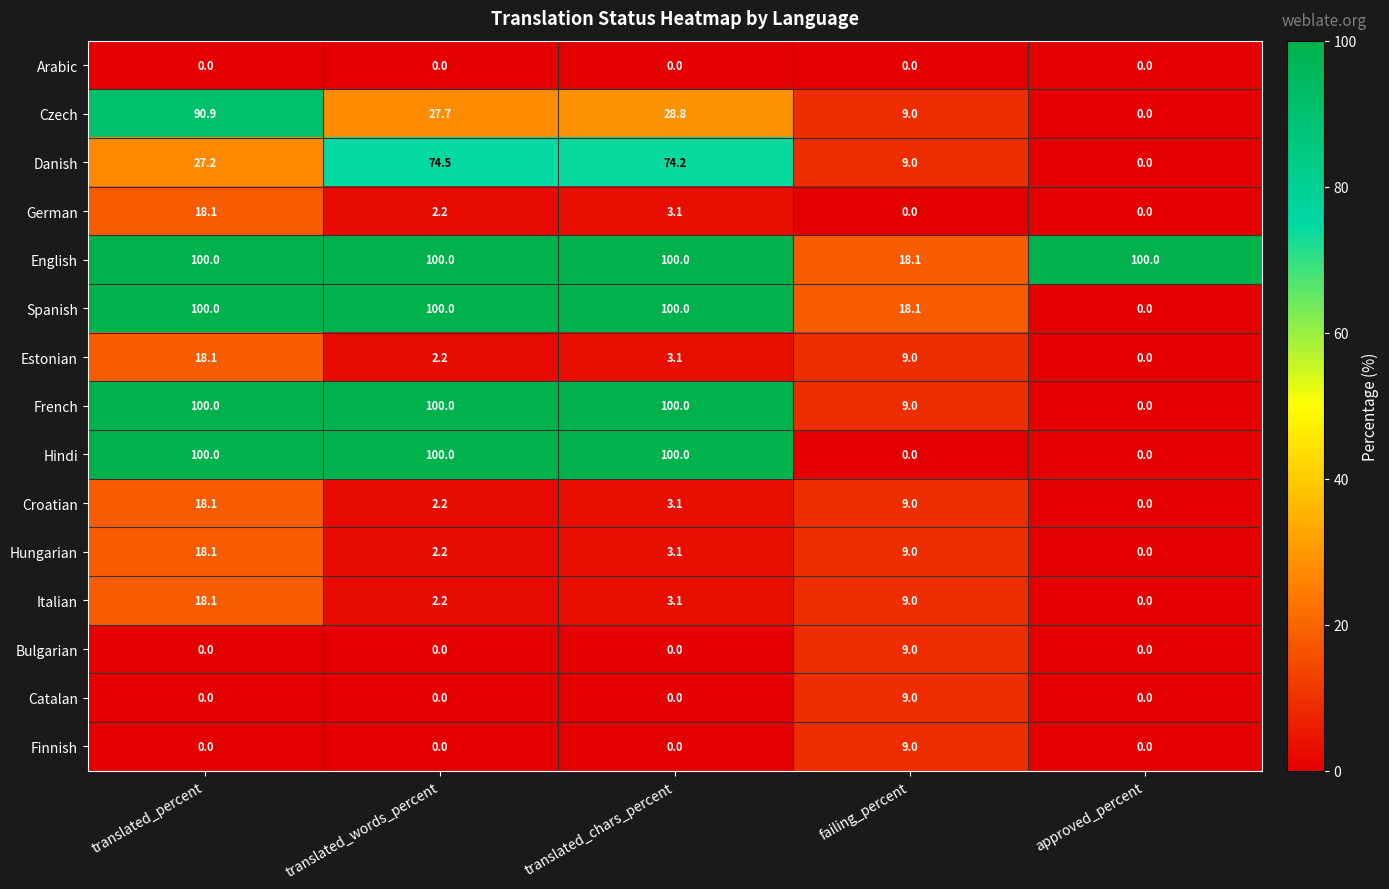

Between translated_words_percent and failing_percent, which series saw the biggest shift?

Hindi